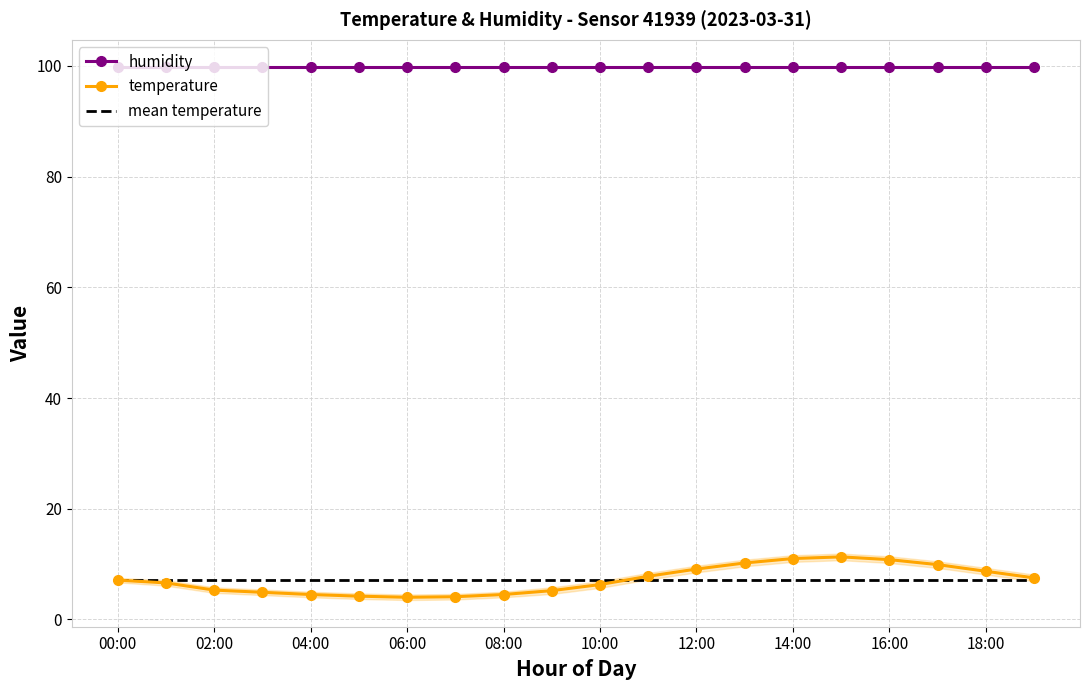

What is the highest value of the humidity series?

99.9